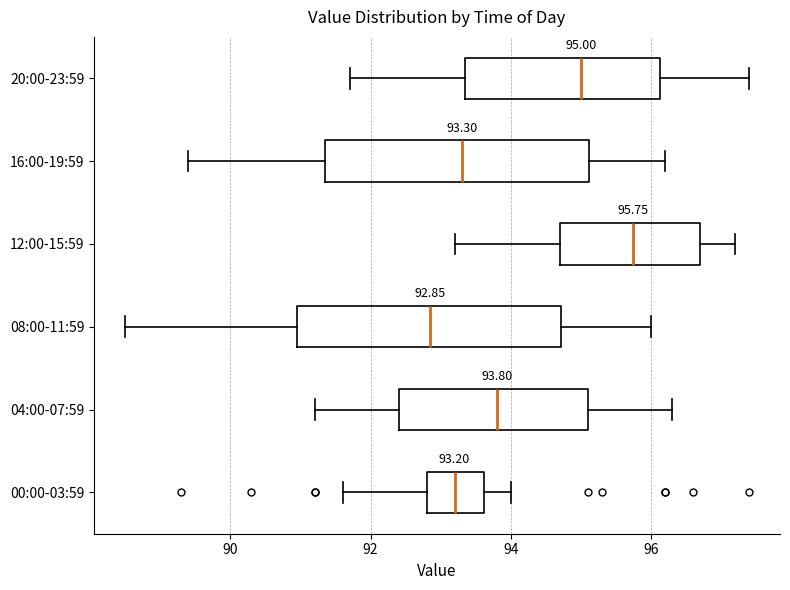

Which box's median line is the furthest to the left?

08:00-11:59